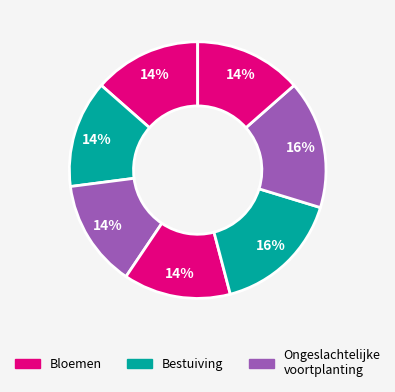

Count the number of slices in the pie.

7